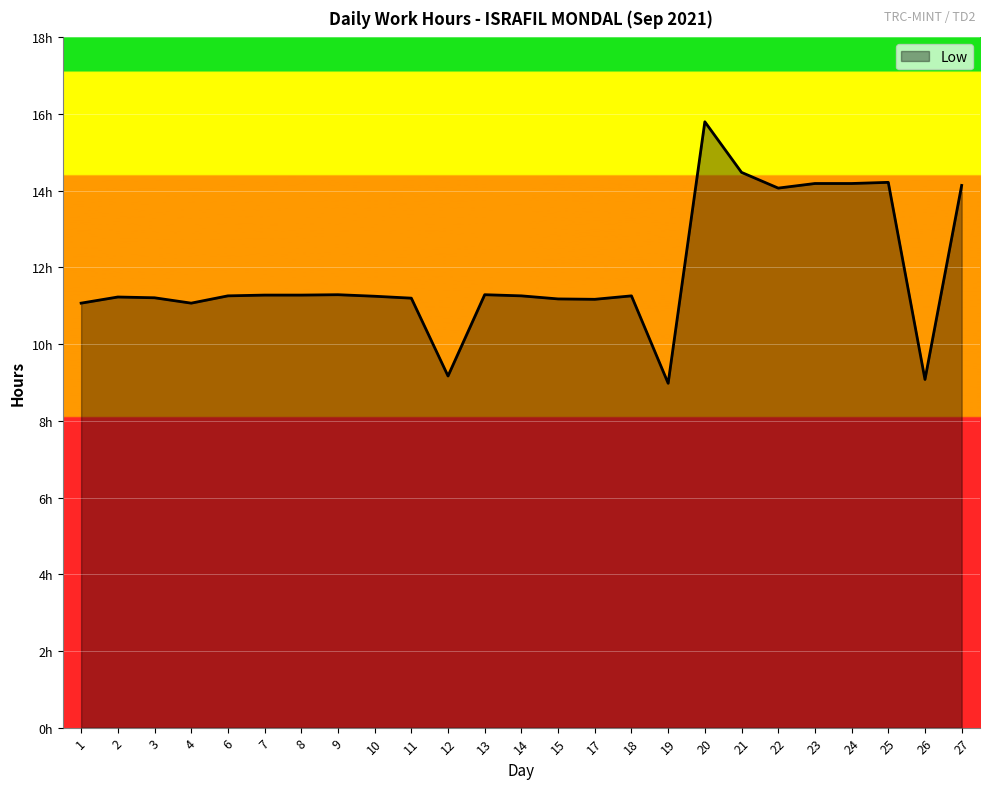

What is the minimum value shown in the chart?

9.0